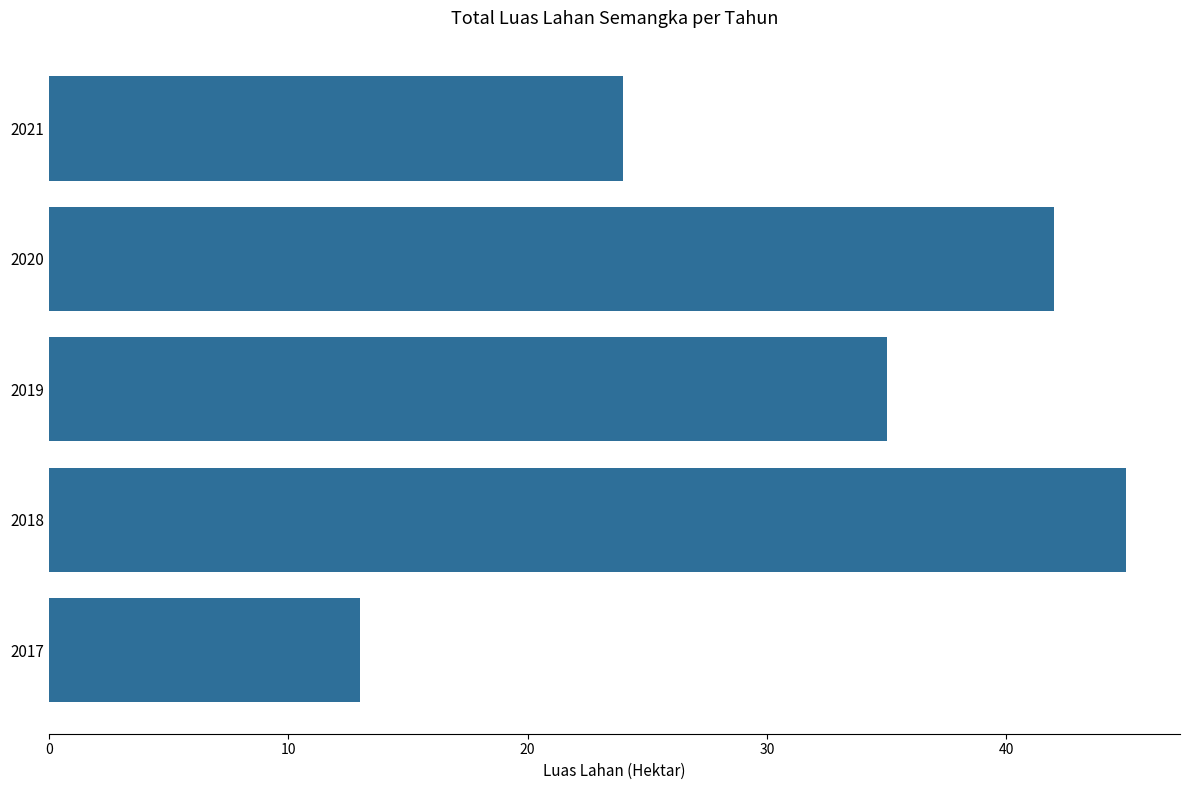

Is it true that the value at 2018 is 45?

True